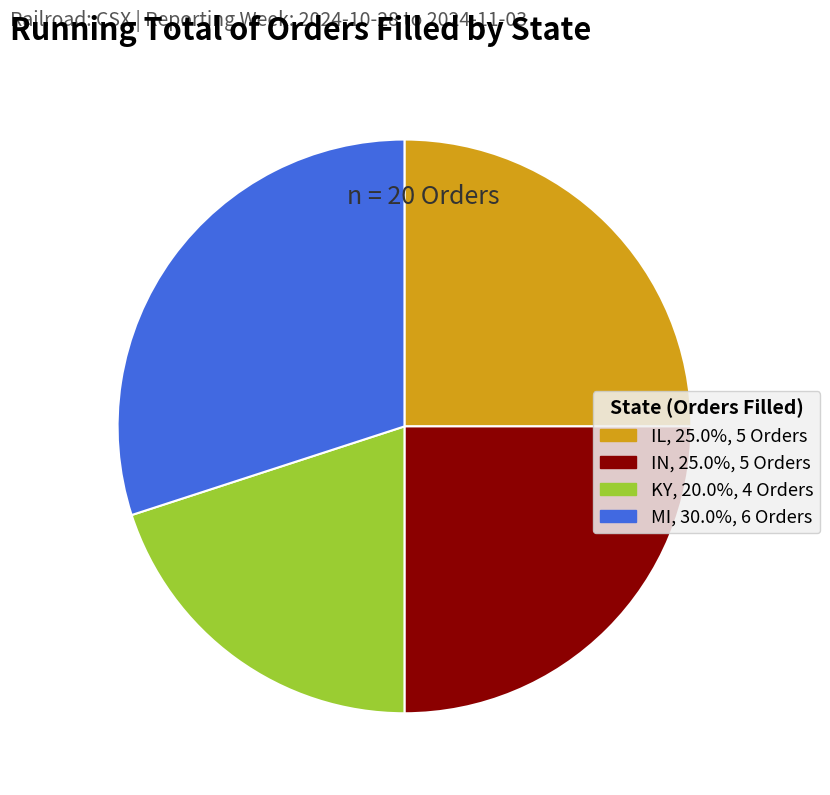

Does any single category account for the majority?

No